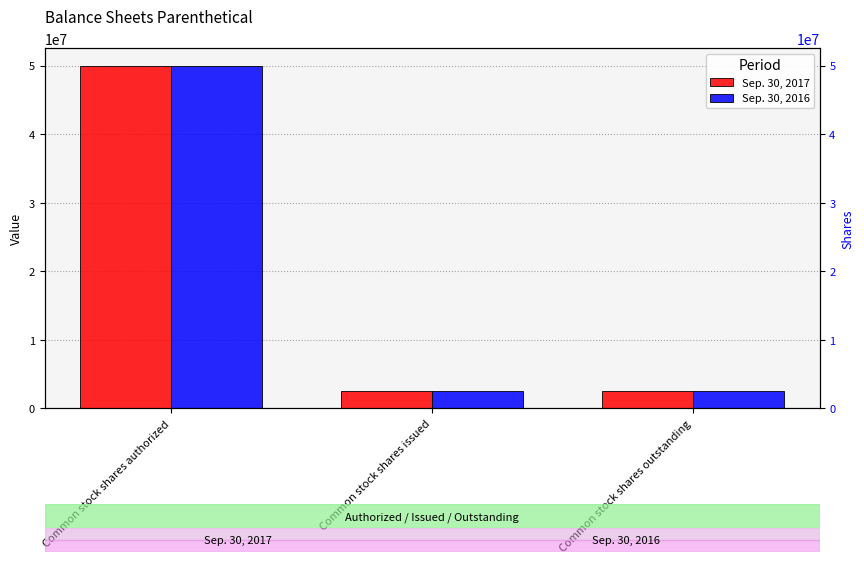

How many categories are shown in the chart?

3